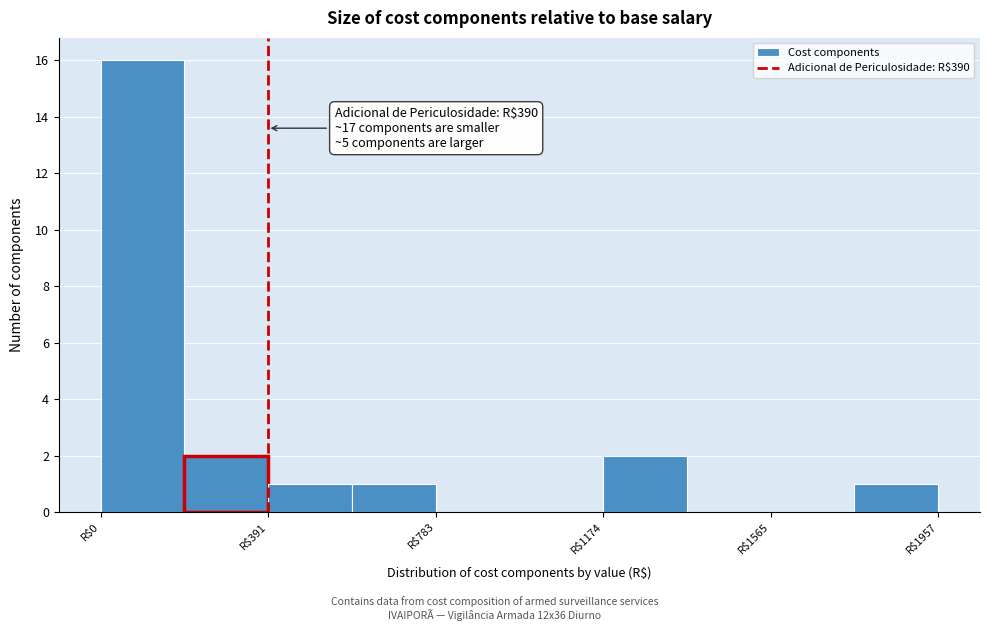

Read against the x-axis, roughly where is the centre of the tallest bar?

100